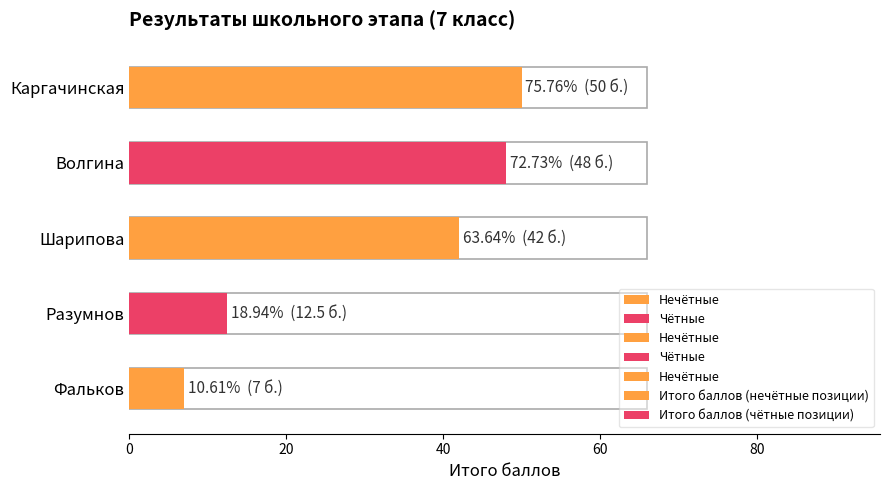

Which label corresponds to the largest value in the chart?

Каргачинская